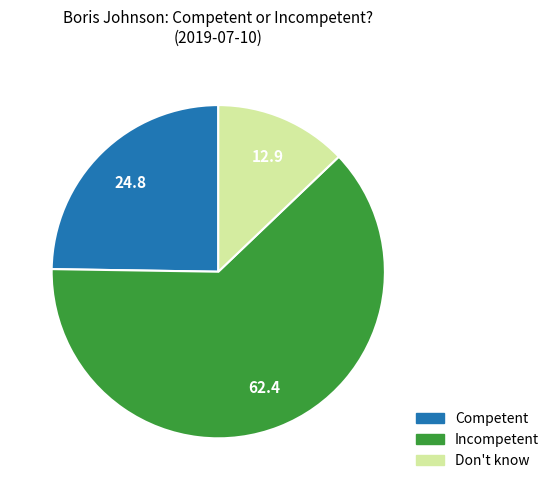

Which category has the smallest portion of the pie?

Don't know